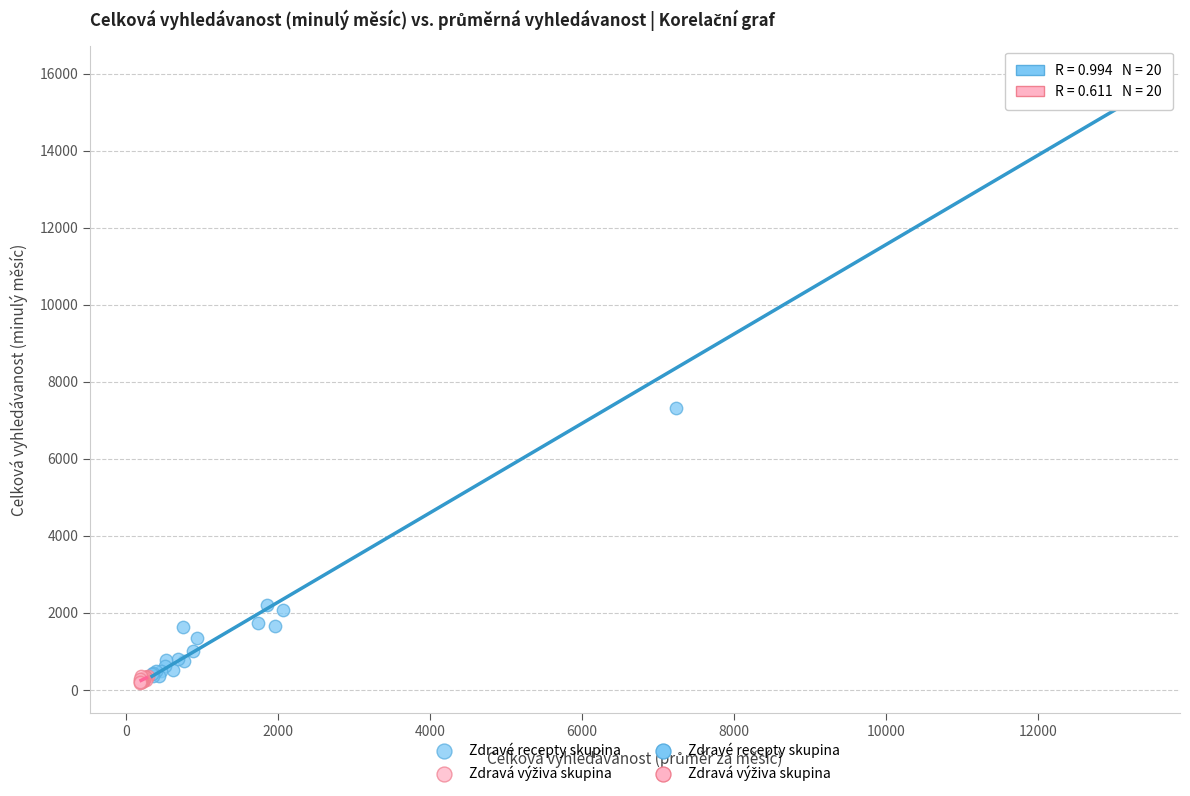

Which series has the largest Y range (max minus min)?

Zdravé recepty skupina